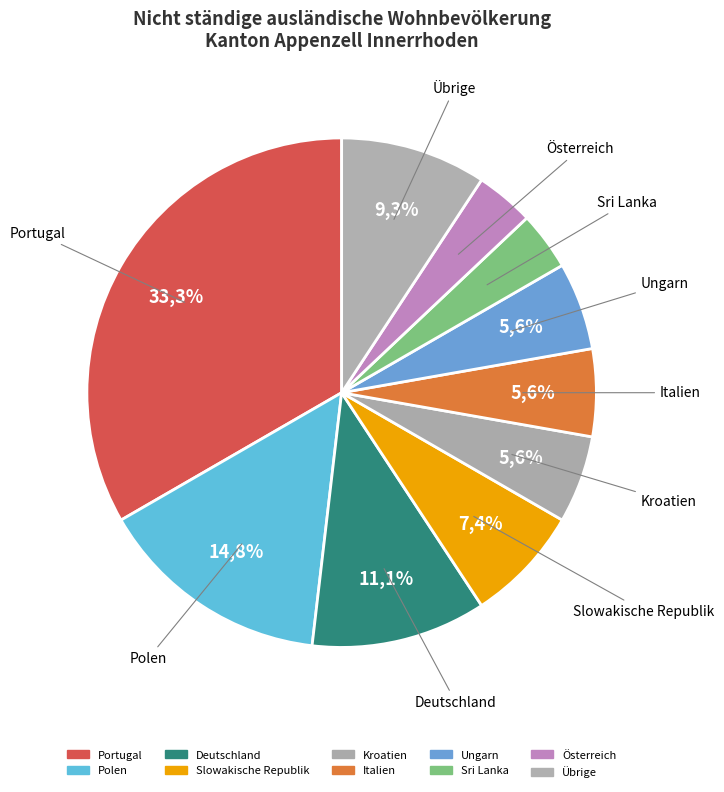

What portion of the pie excludes Übrige?

90.7%